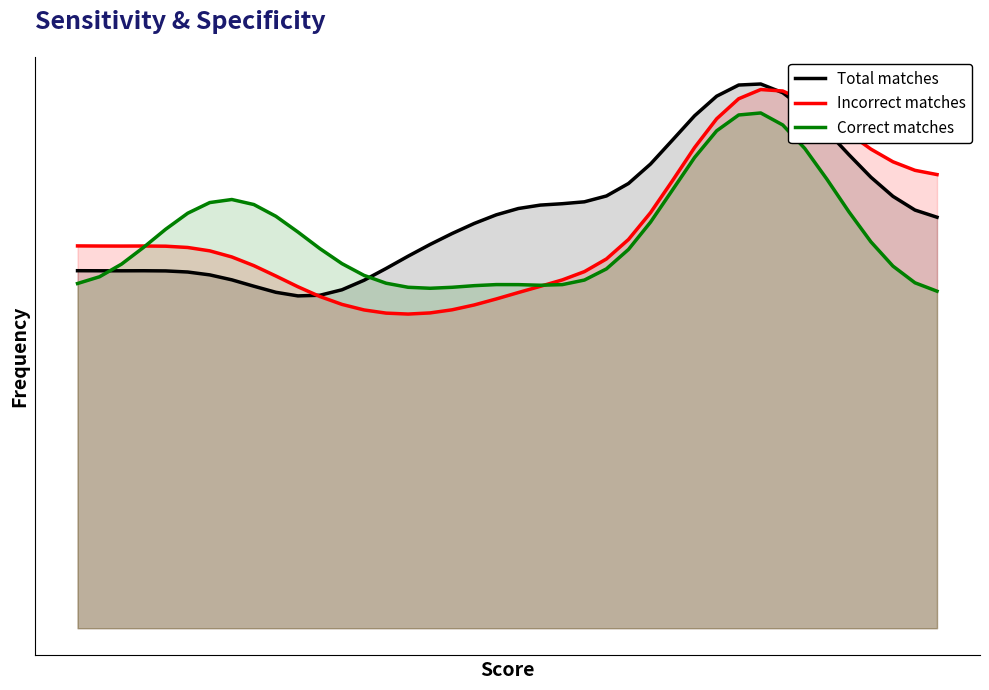

At which category does the chart reach its minimum across all series?

15